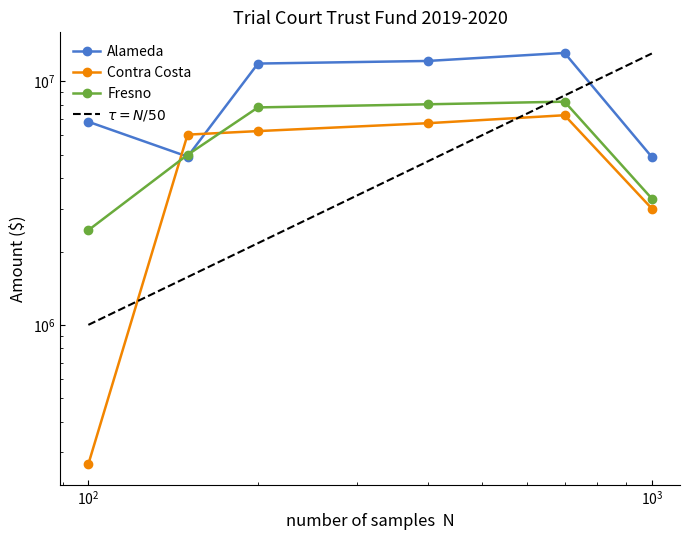

At how many categories does at least one series exceed 1869517?

6